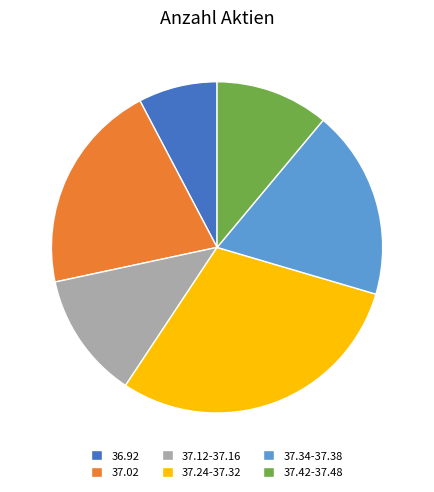

Does any single category account for the majority?

No